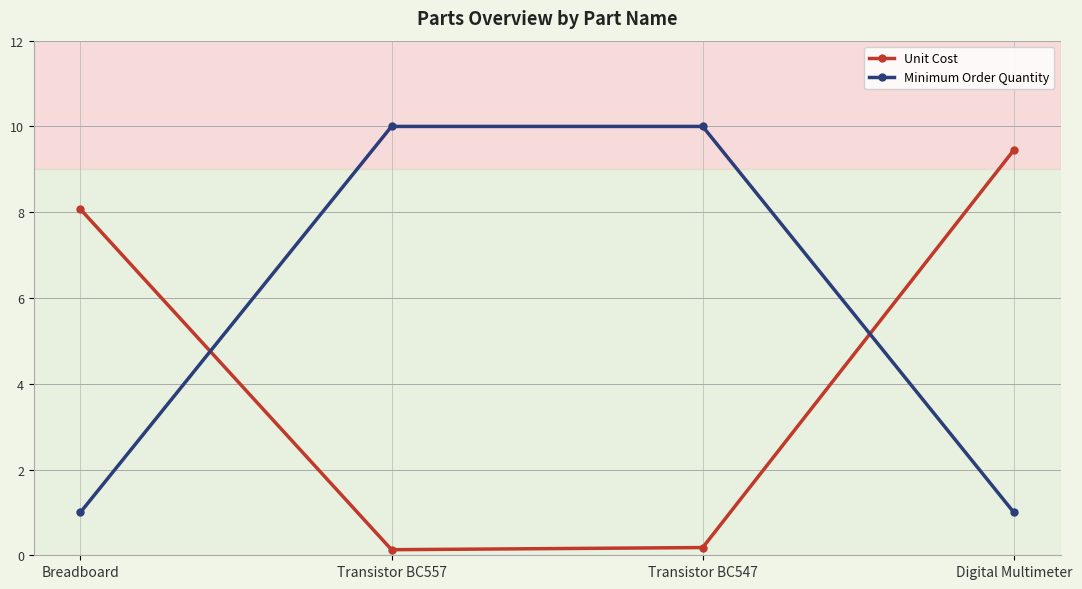

What value does the Unit Cost series have at Transistor BC557?

0.1